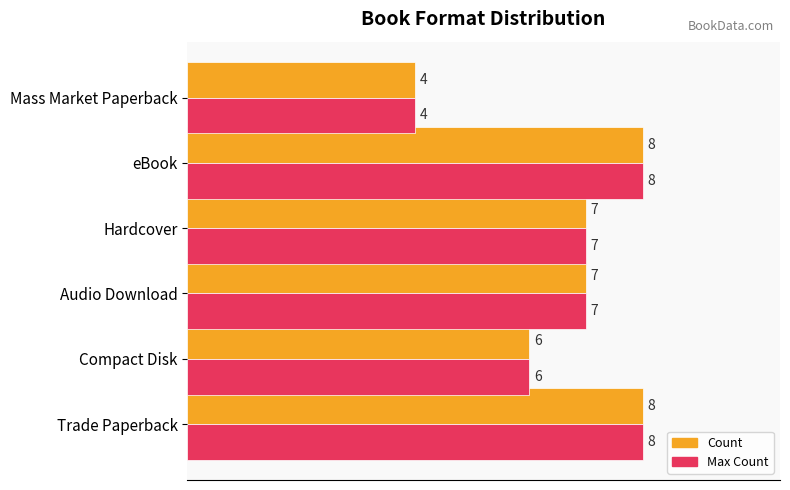

What are all the series names shown in the legend?

Count, Max Count